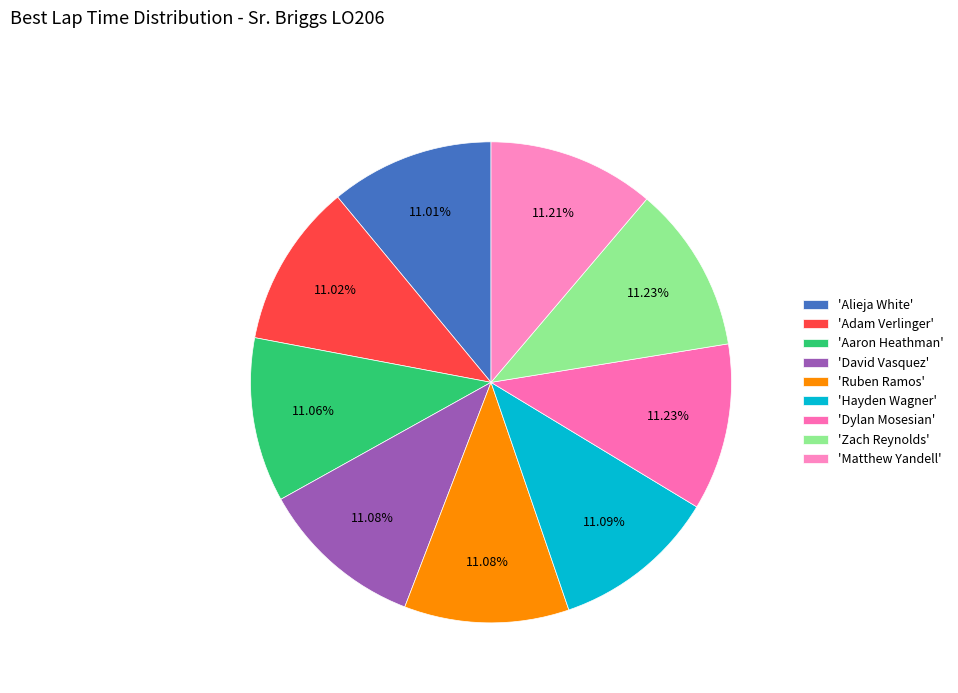

Rank the categories by value from lowest to highest.

Alieja White, Adam Verlinger, Aaron Heathman, David Vasquez, Ruben Ramos, Hayden Wagner, Matthew Yandell, Dylan Mosesian, Zach Reynolds